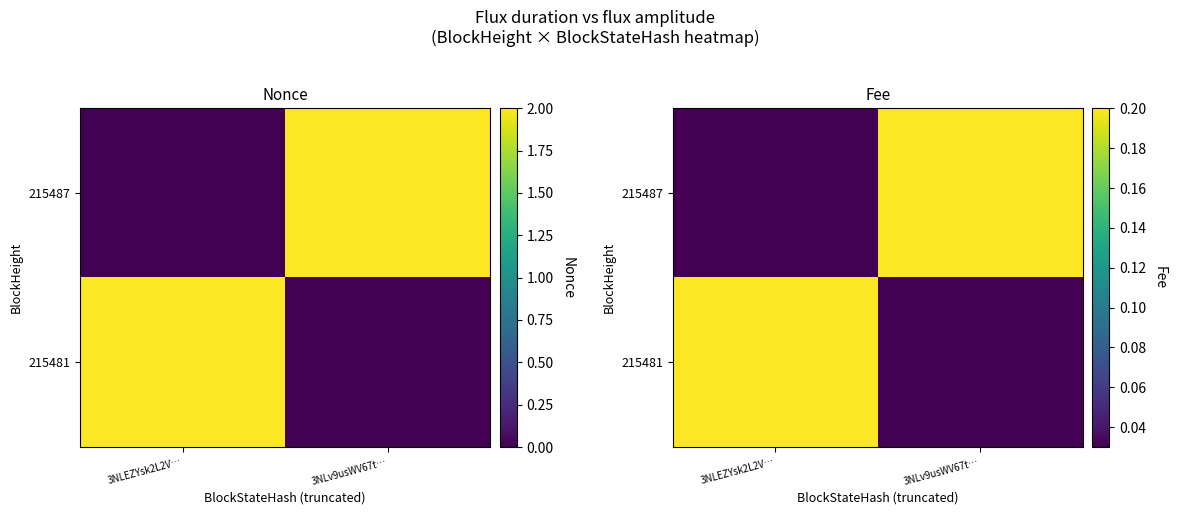

At which label does 215487 reach its peak?

3NLv9usWV67t…